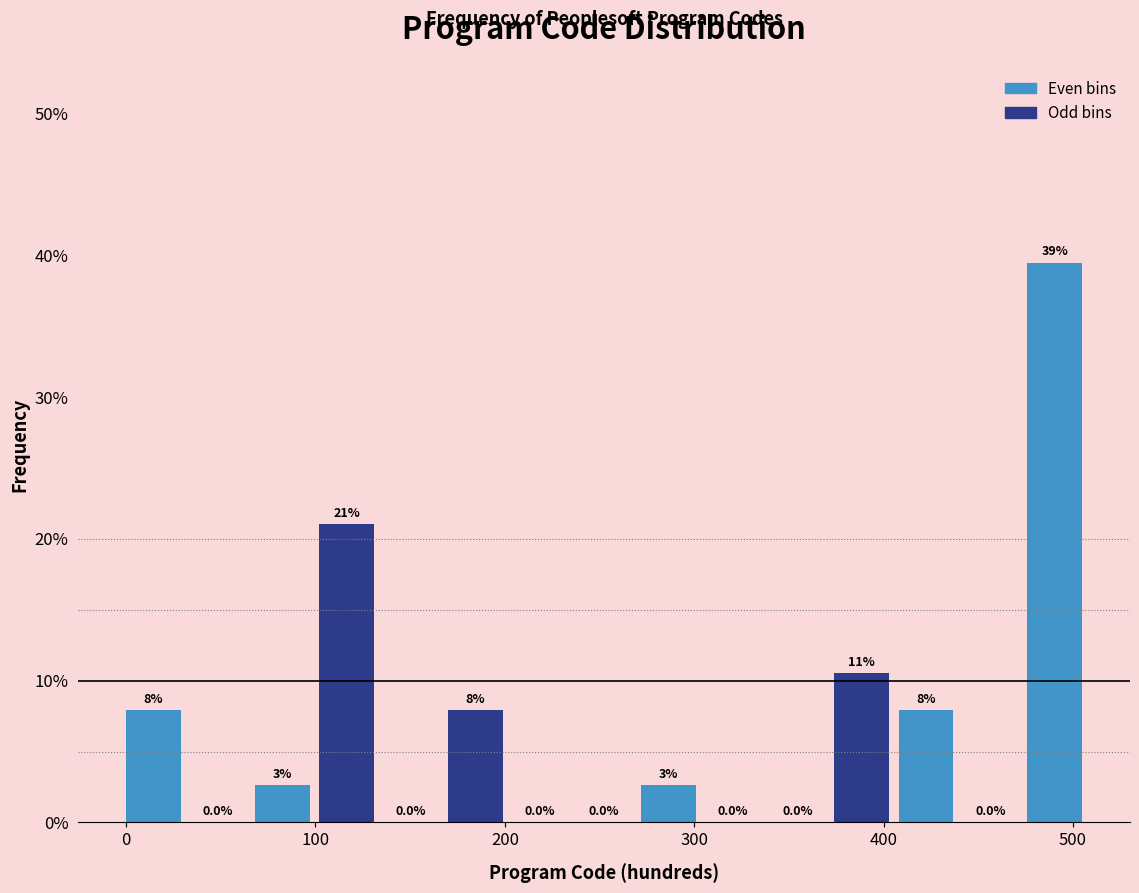

Read against the x-axis, roughly where is the centre of the tallest bar?

490